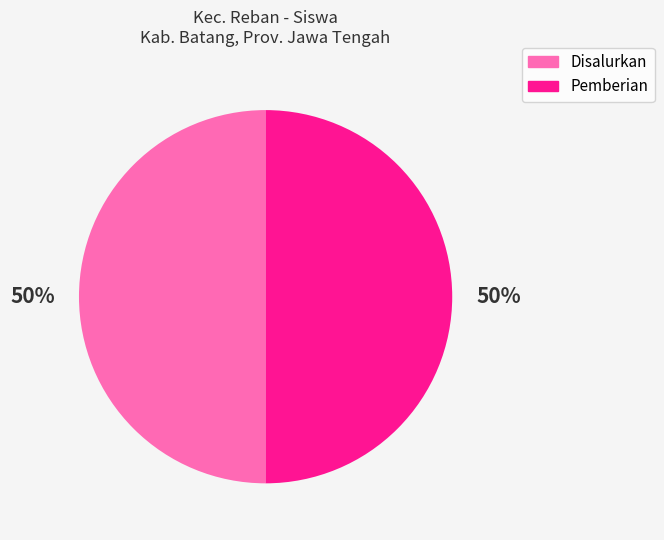

To the nearest percent, what is the average slice percentage?

50%